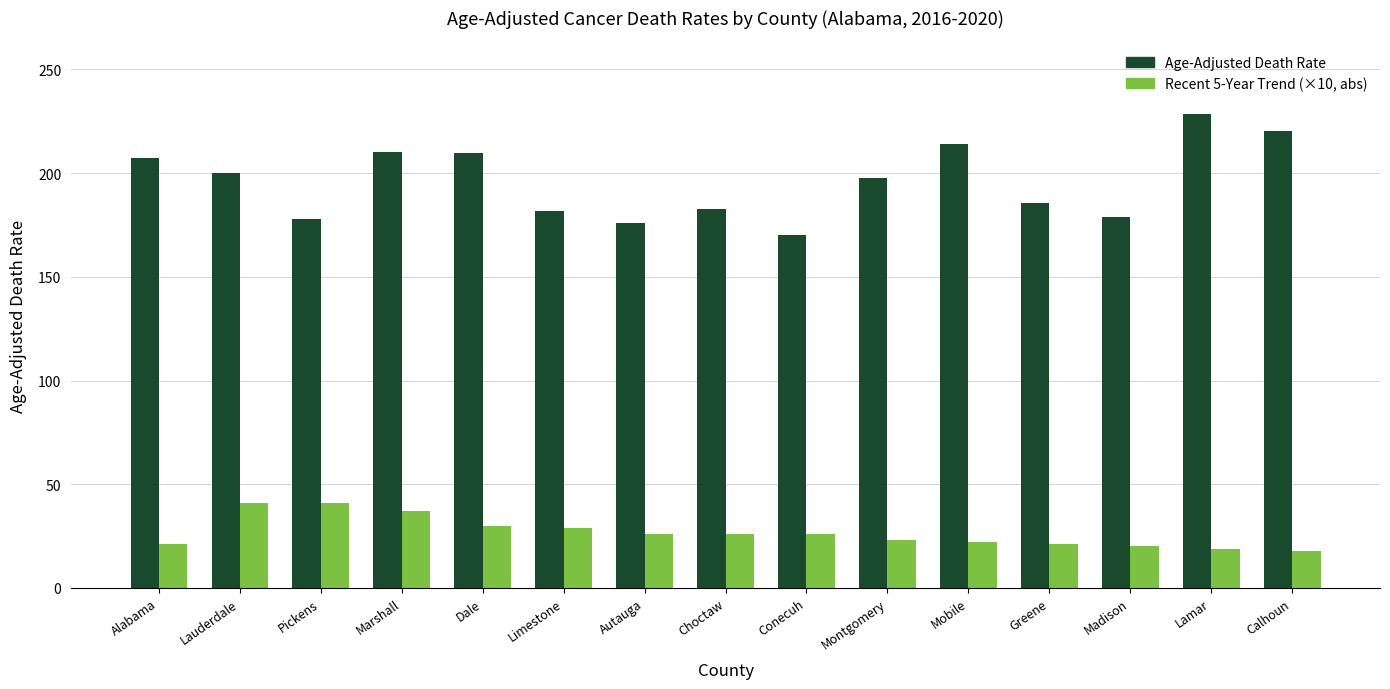

What is the label of the 13th bar from the left?

Madison